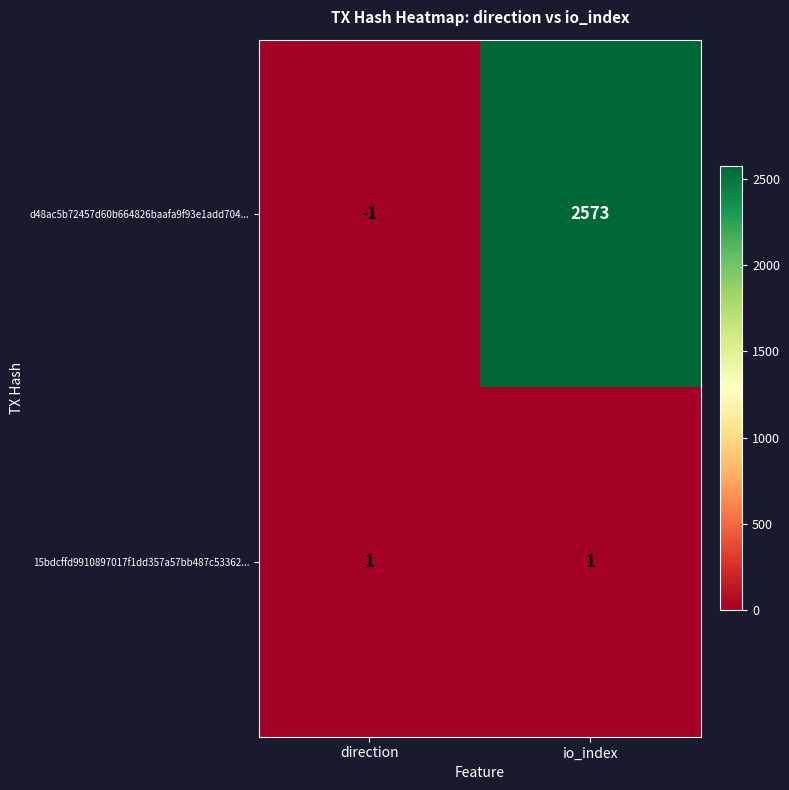

At which category does the chart reach its peak across all series?

io_index